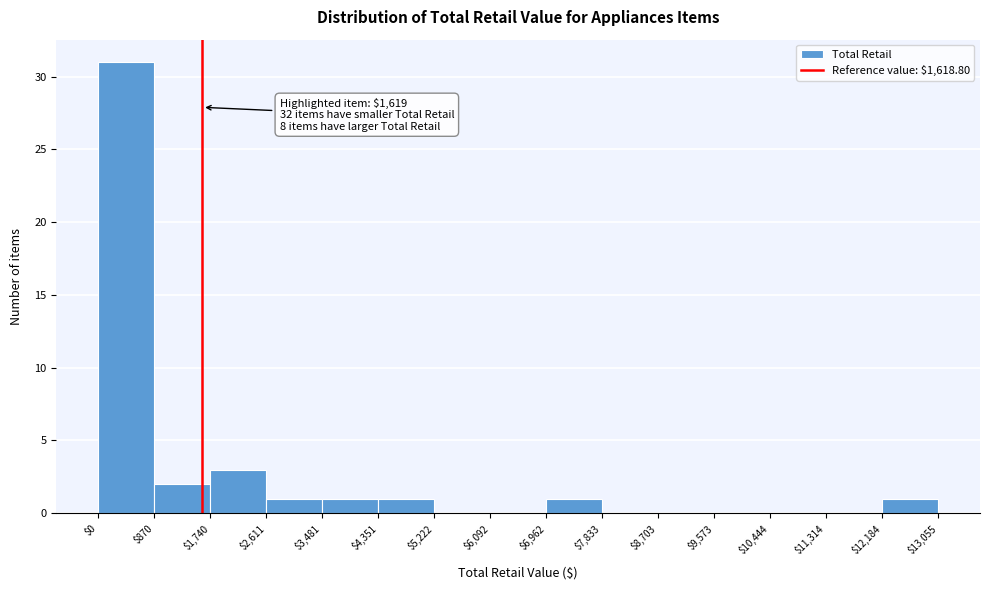

Which range on the x-axis has the tallest bar?

$0 to $870